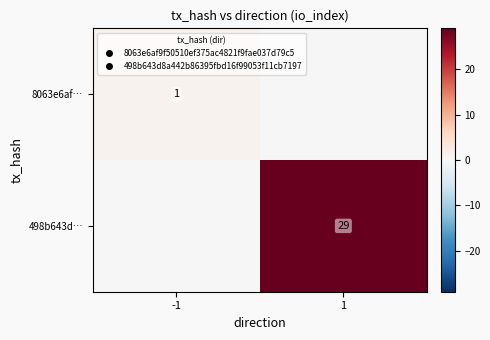

What is the difference between the highest and lowest values at -1?

1